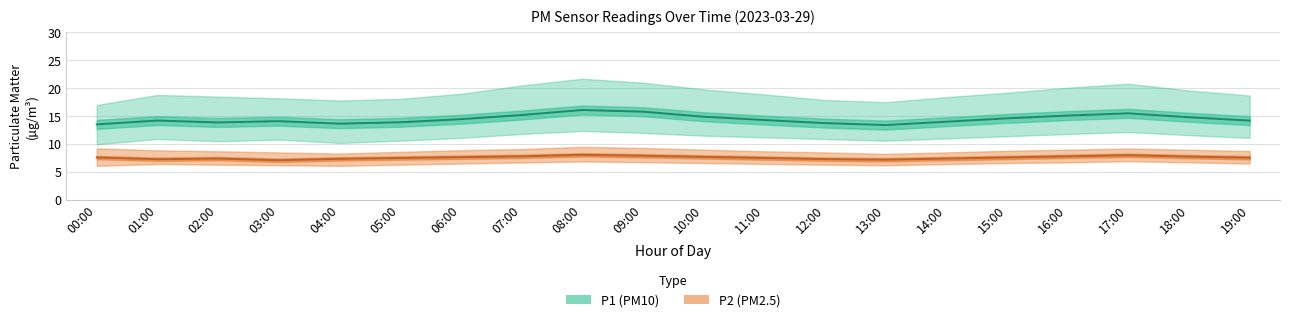

At 00:00, list the series in order from smallest to largest.

P2_lower, P2, P2_upper, P1_lower, P1, P1_upper